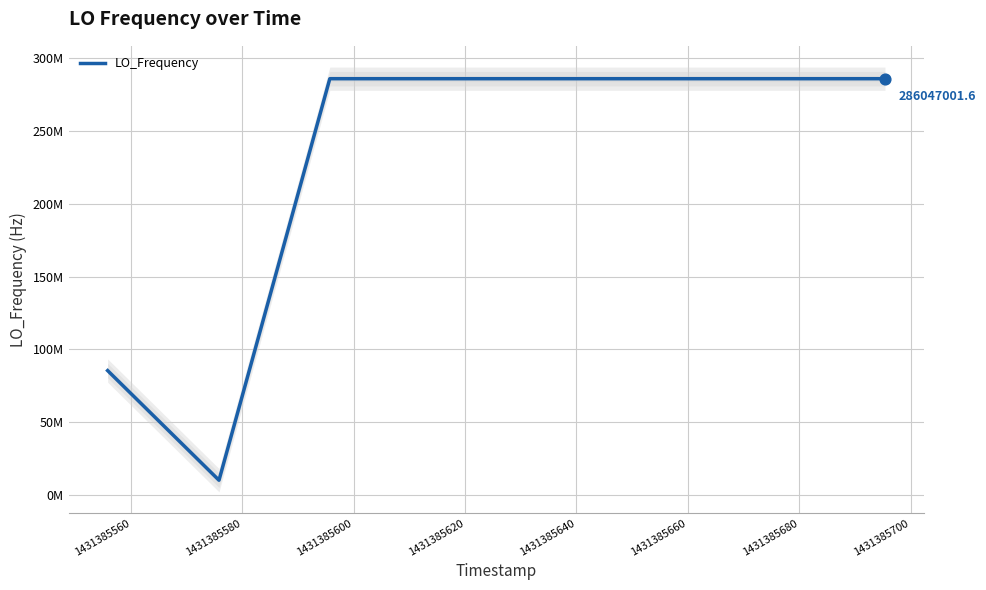

What is the ratio of the value at 1431385680 to the value at 1431385660?

1.0